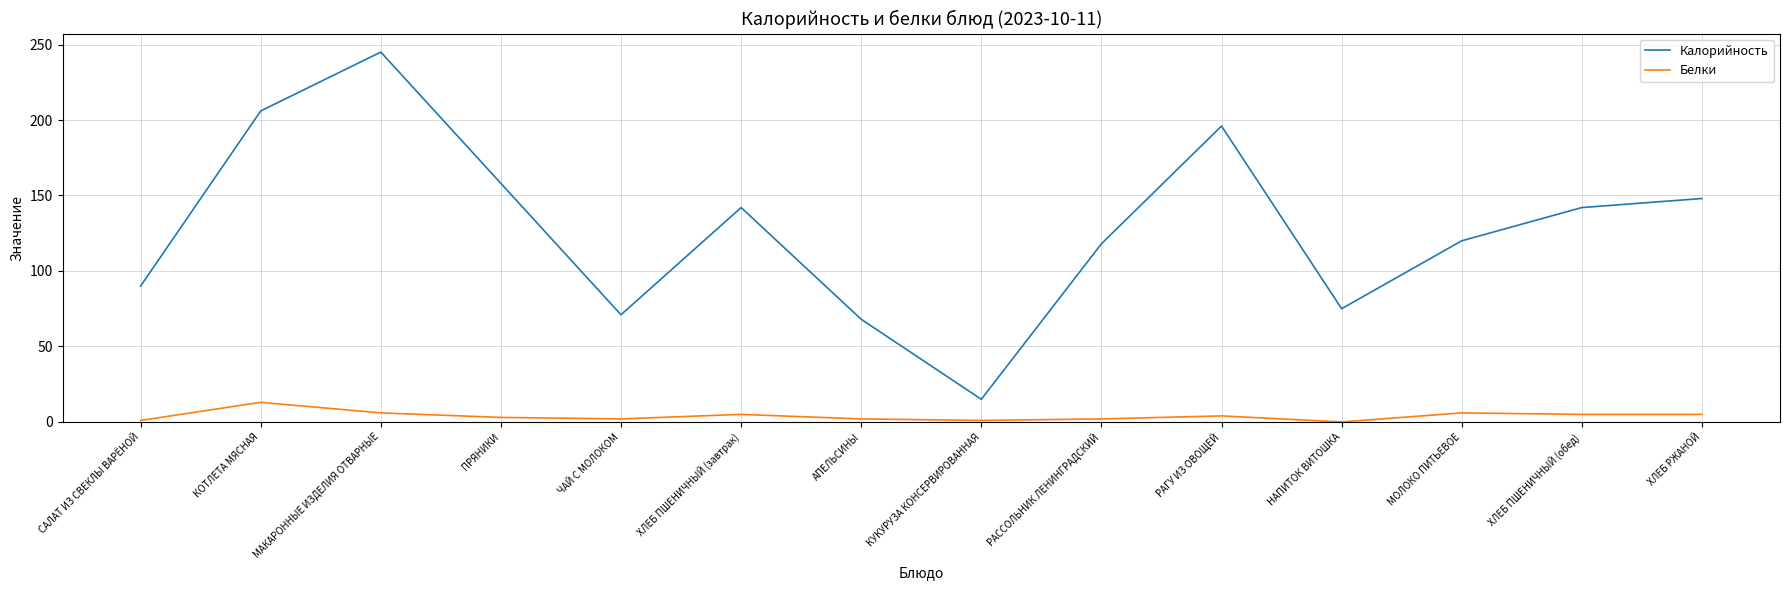

At which label does Калорийность first exceed 142?

КОТЛЕТА МЯСНАЯ